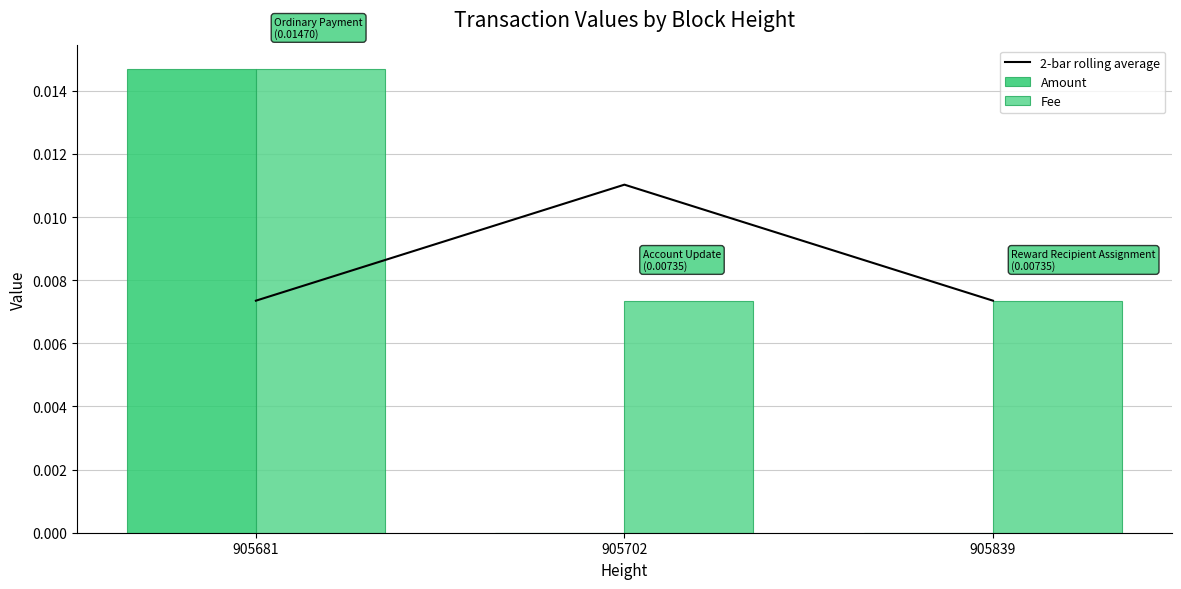

At which category is the sum across all series the highest?

905681